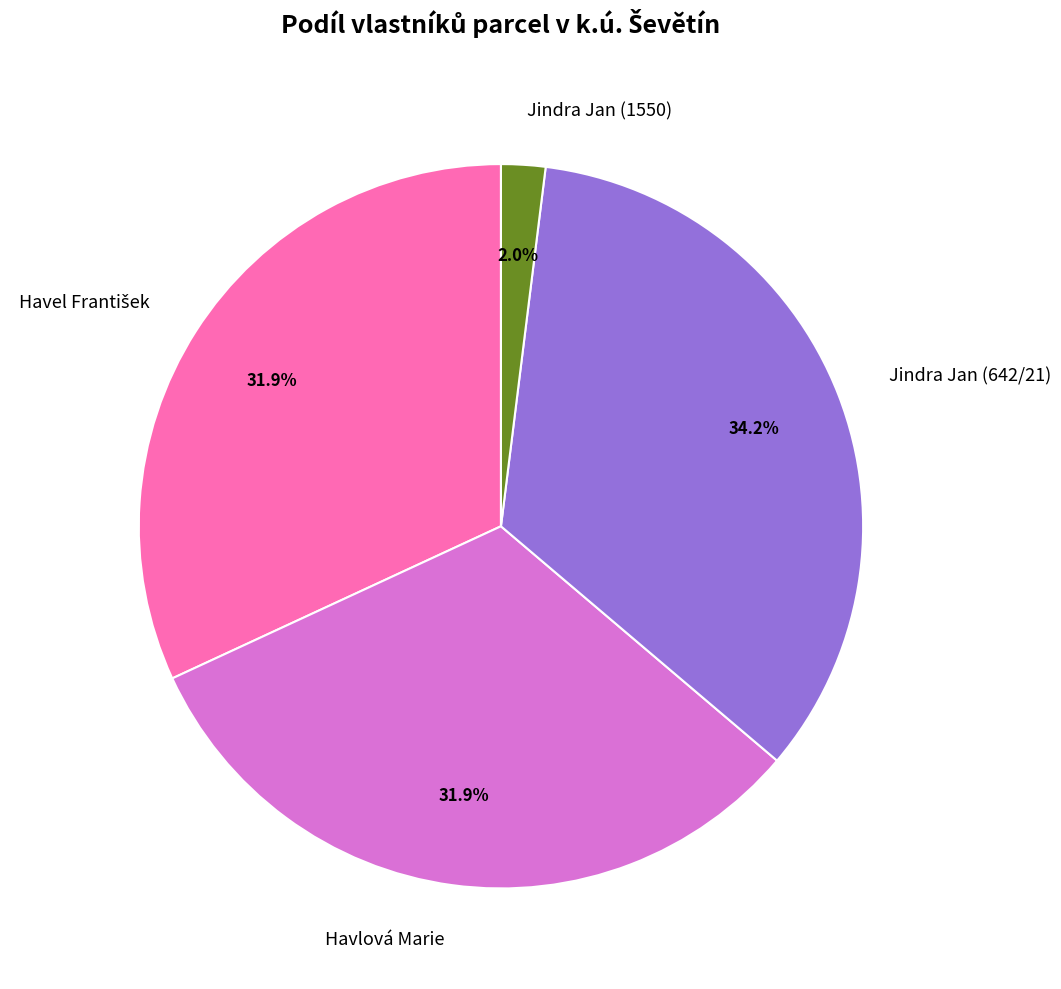

Combined, do Jindra Jan (642/21) and Havlová Marie account for over 50%?

Yes